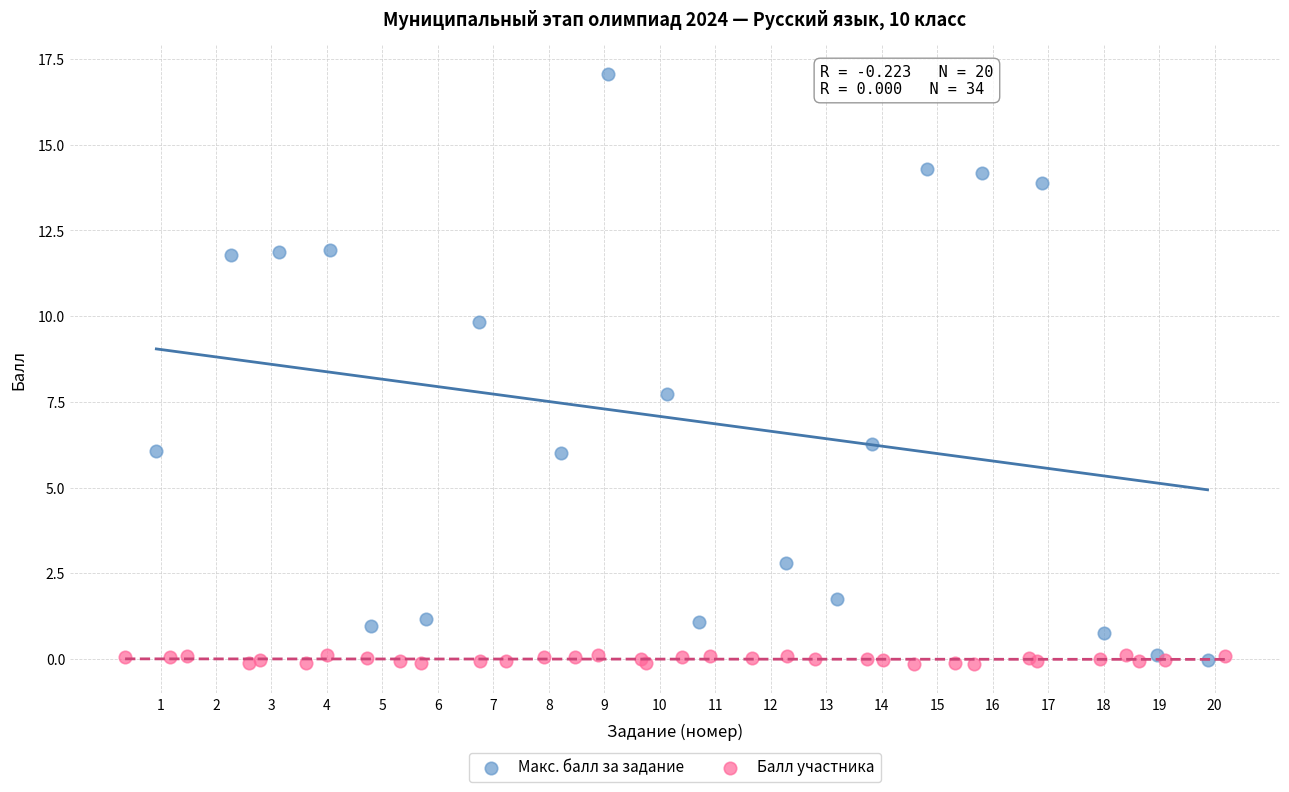

Which series has the widest spread of Y values?

Макс. балл за задание